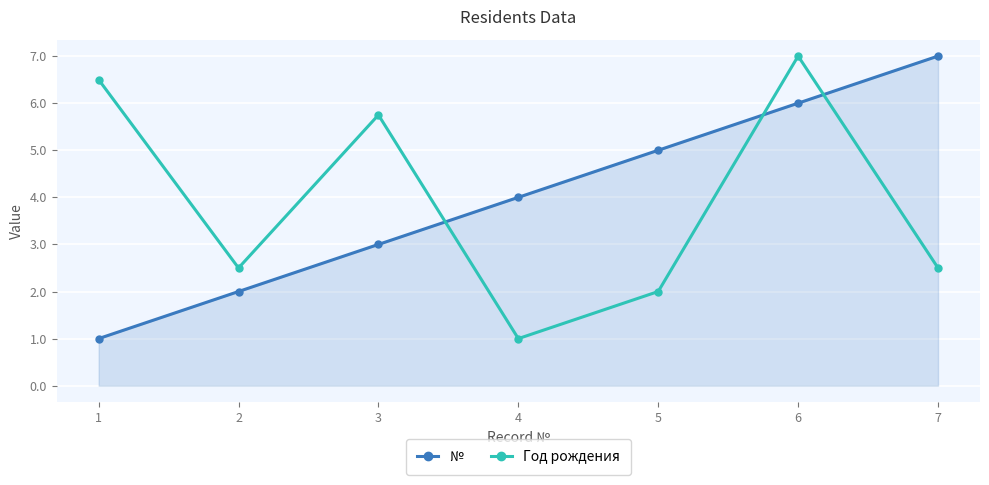

What is the sum of all № values?

28.0